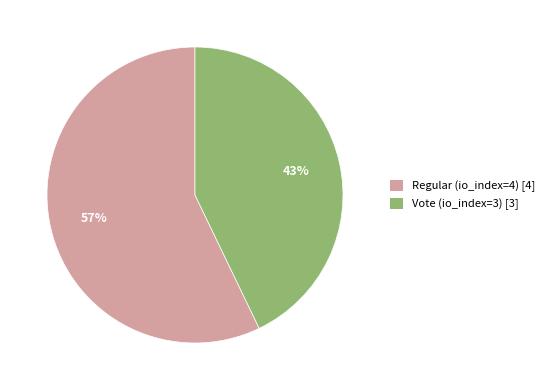

How many slices are in this pie chart?

2